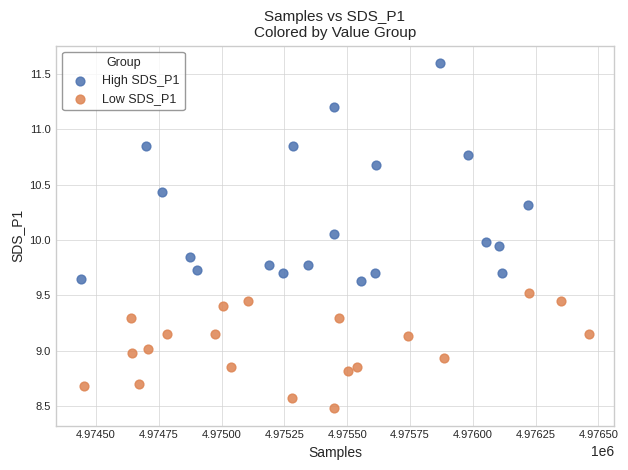

Which series reaches the minimum Y coordinate?

Low SDS_P1